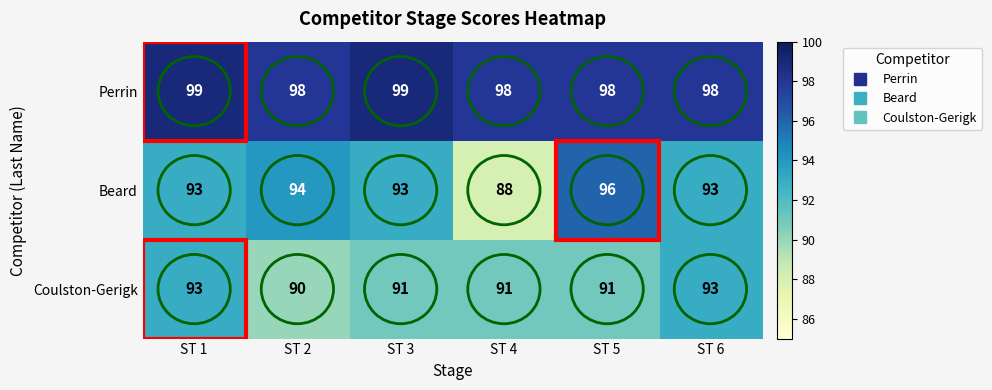

List the series in order of their peak value, lowest first.

Coulston-Gerigk, Beard, Perrin